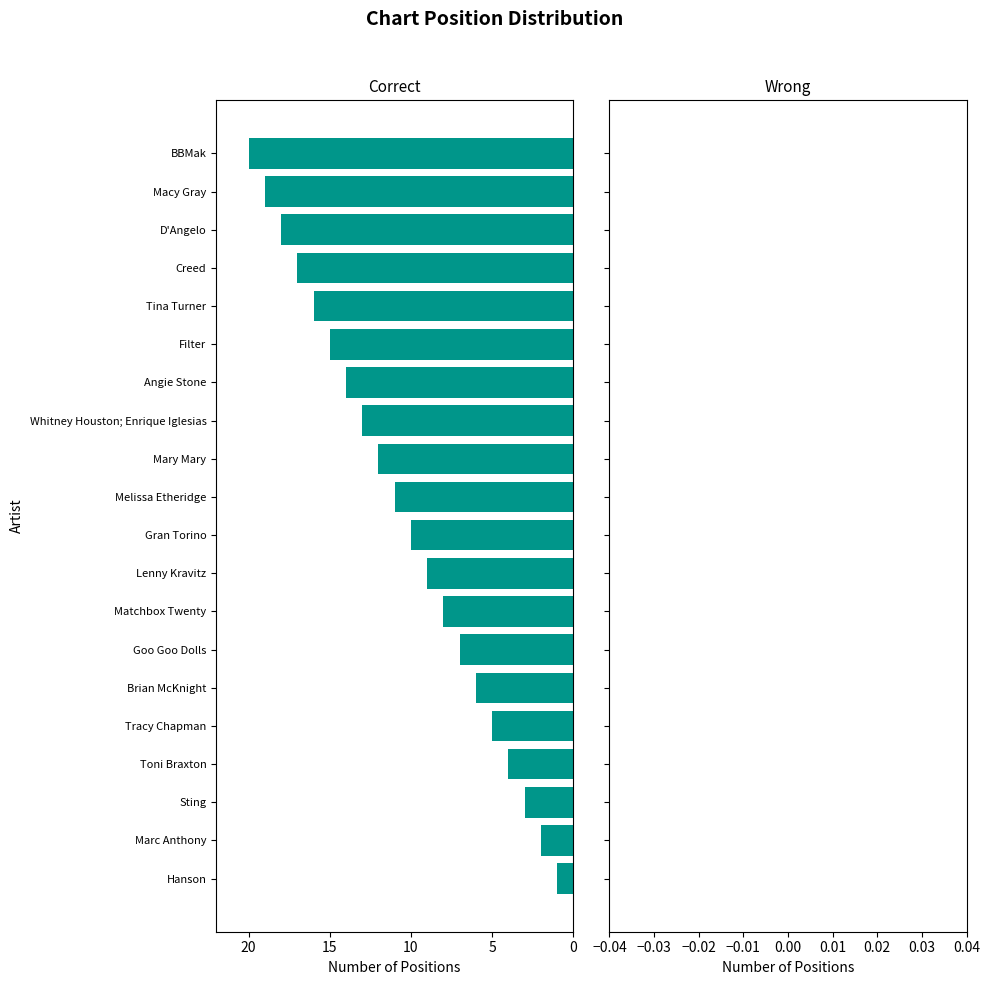

Rank the categories by value from lowest to highest.

Hanson, Marc Anthony, Sting, Toni Braxton, Tracy Chapman, Brian McKnight, Goo Goo Dolls, Matchbox Twenty, Lenny Kravitz, Gran Torino, Melissa Etheridge, Mary Mary, Whitney Houston; Enrique Iglesias, Angie Stone, Filter, Tina Turner, Creed, D'Angelo, Macy Gray, BBMak